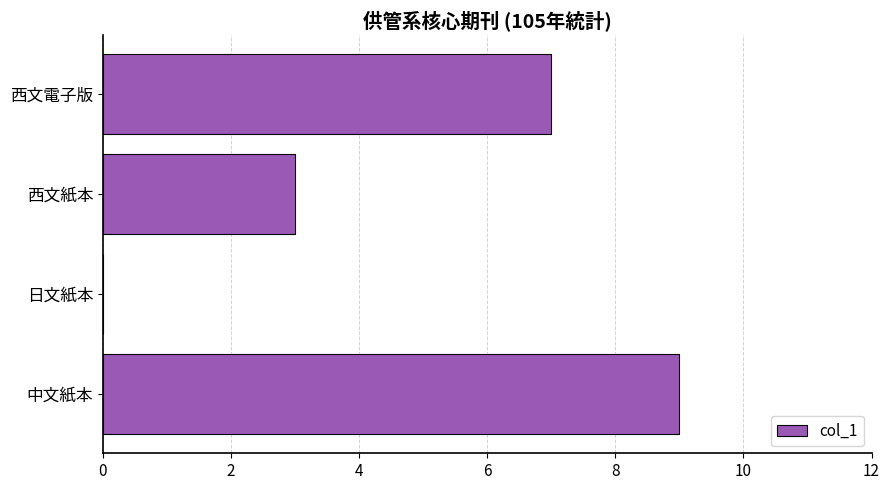

What is the sum of the values at 日文紙本 and 西文紙本?

3